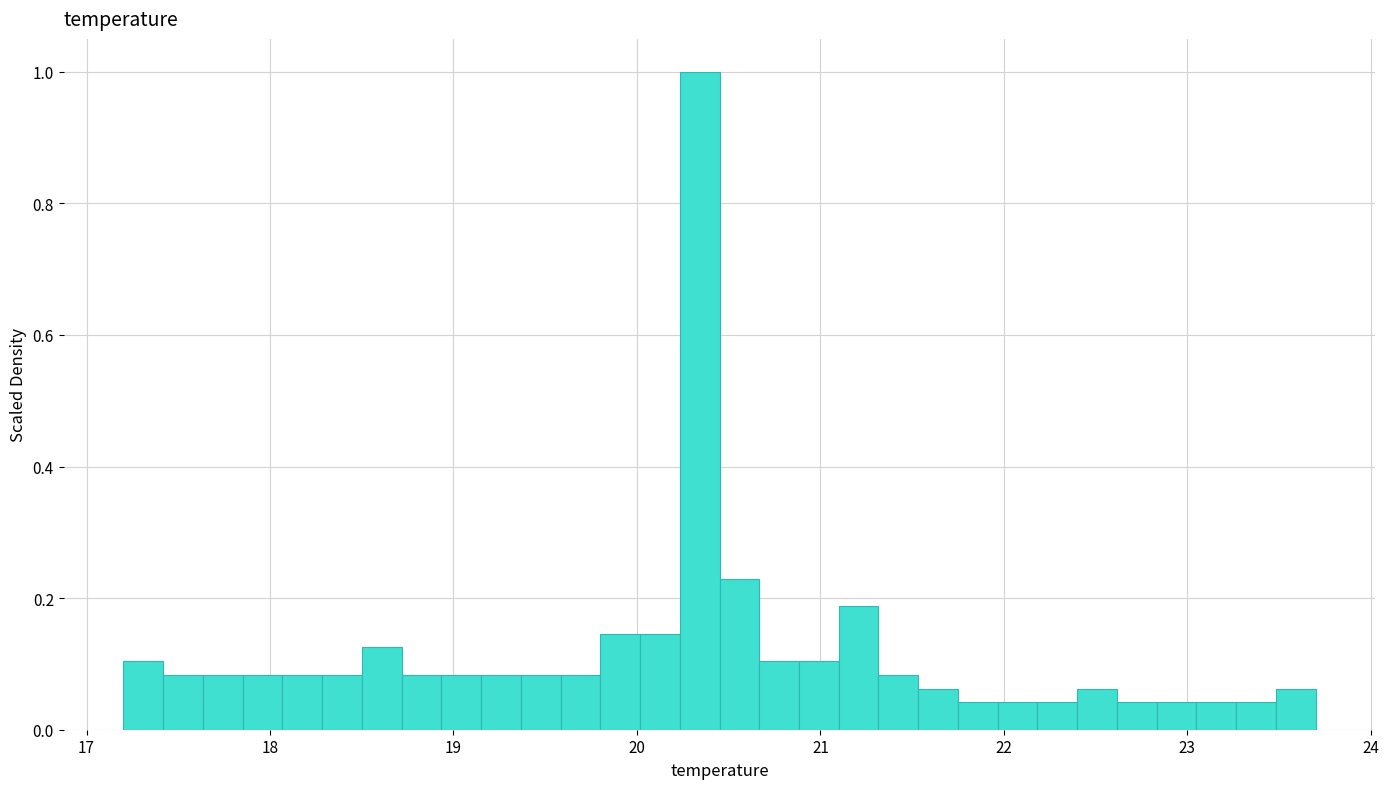

Around what value on the x-axis is the tallest bar? Give the approximate position of its centre, as read against the axis.

20.3